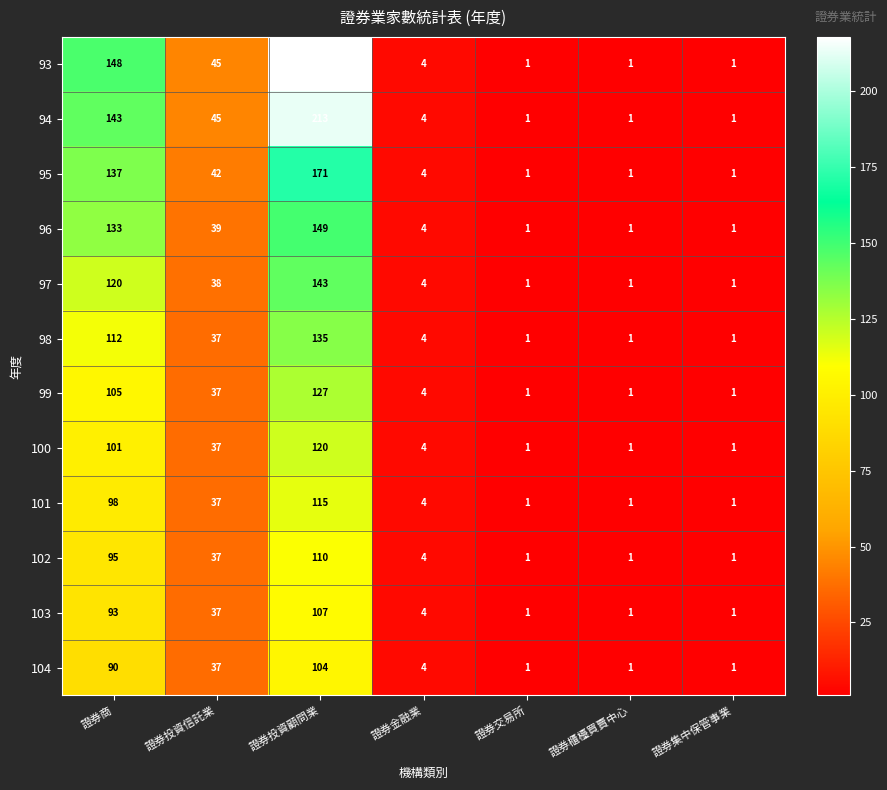

At which category is the sum across all series the highest?

證券投資顧問業